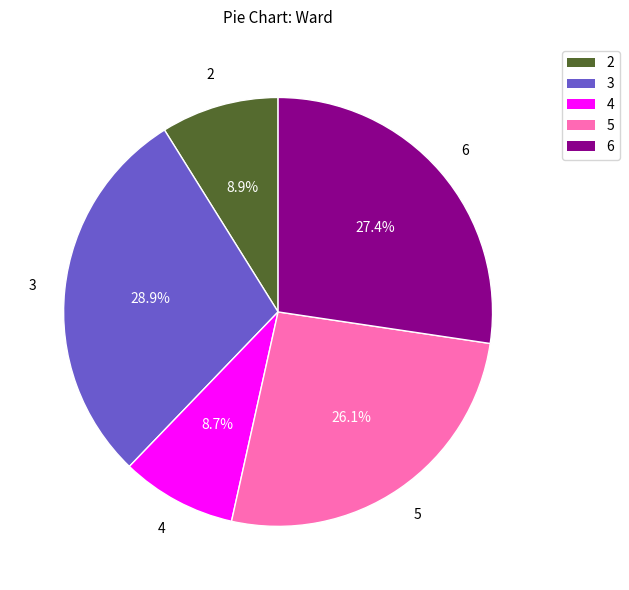

What is the ratio of the value at 2 to the value at 4?

1.0